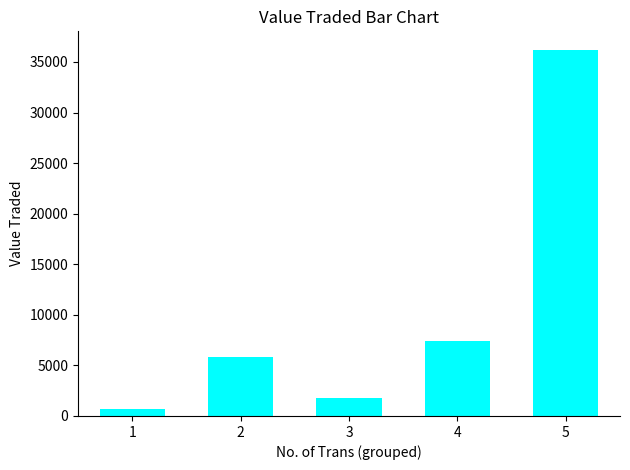

What is the difference between the maximum and minimum values?

35516